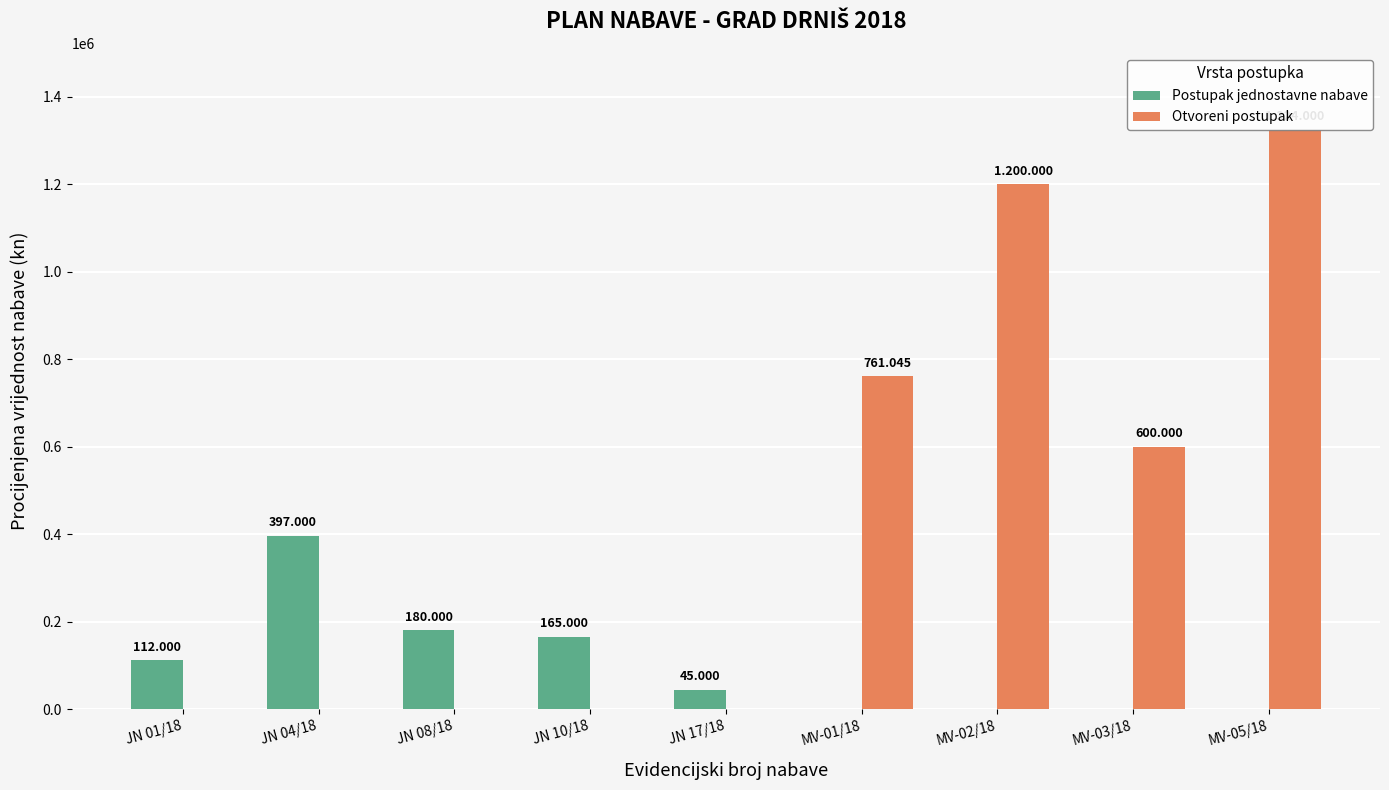

What is the difference between the Otvoreni postupak values at JN 17/18 and MV-01/18?

761045